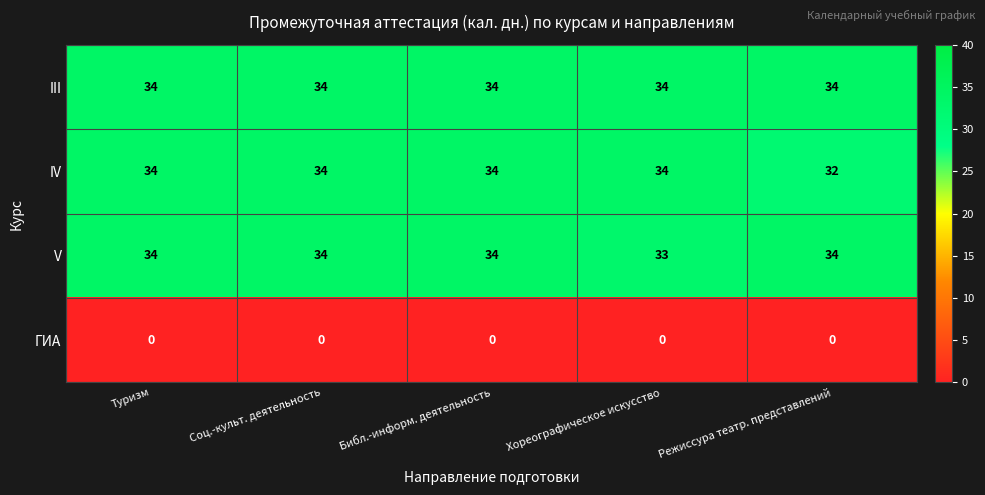

What is the total value across all series at Хореографическое искусство?

101